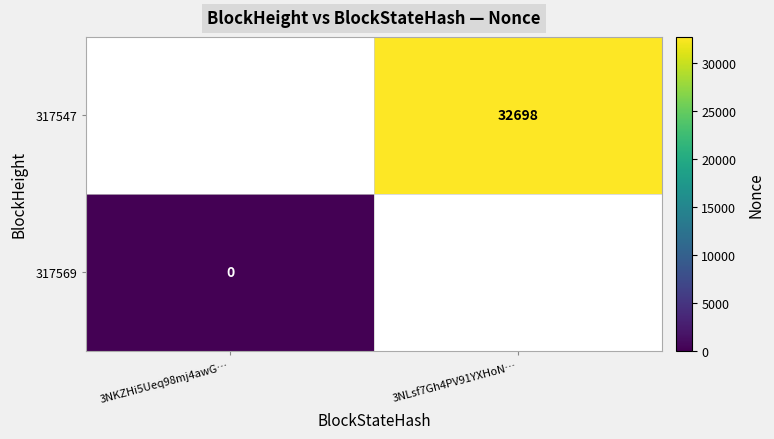

Is it true that 317547 equals 32698 at 3NLsf7Gh4PV91YXHoN…?

True